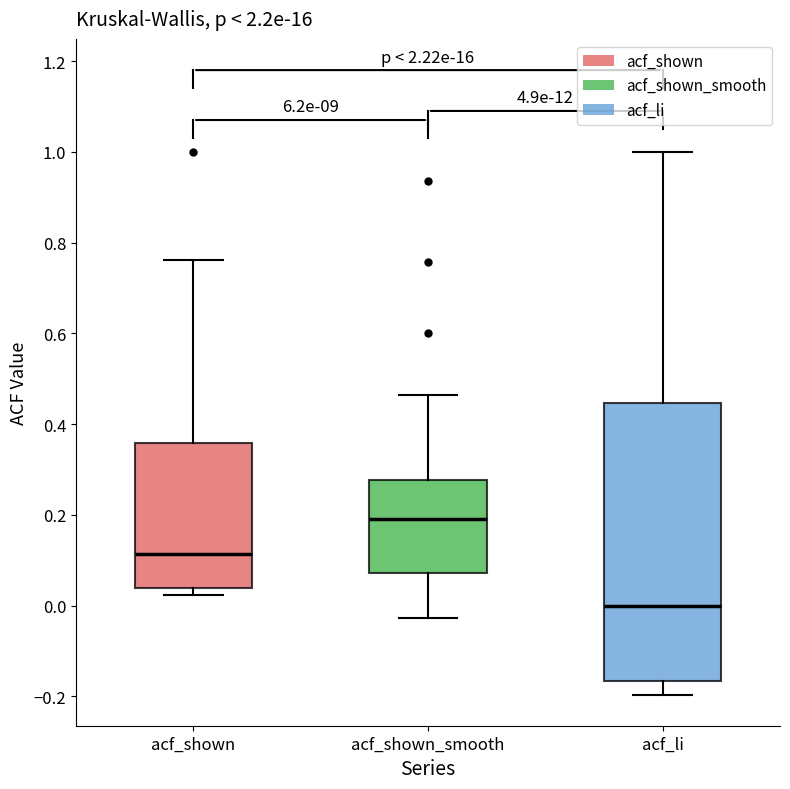

Comparing the boxes themselves (not the whiskers), which one is the tallest?

acf_li